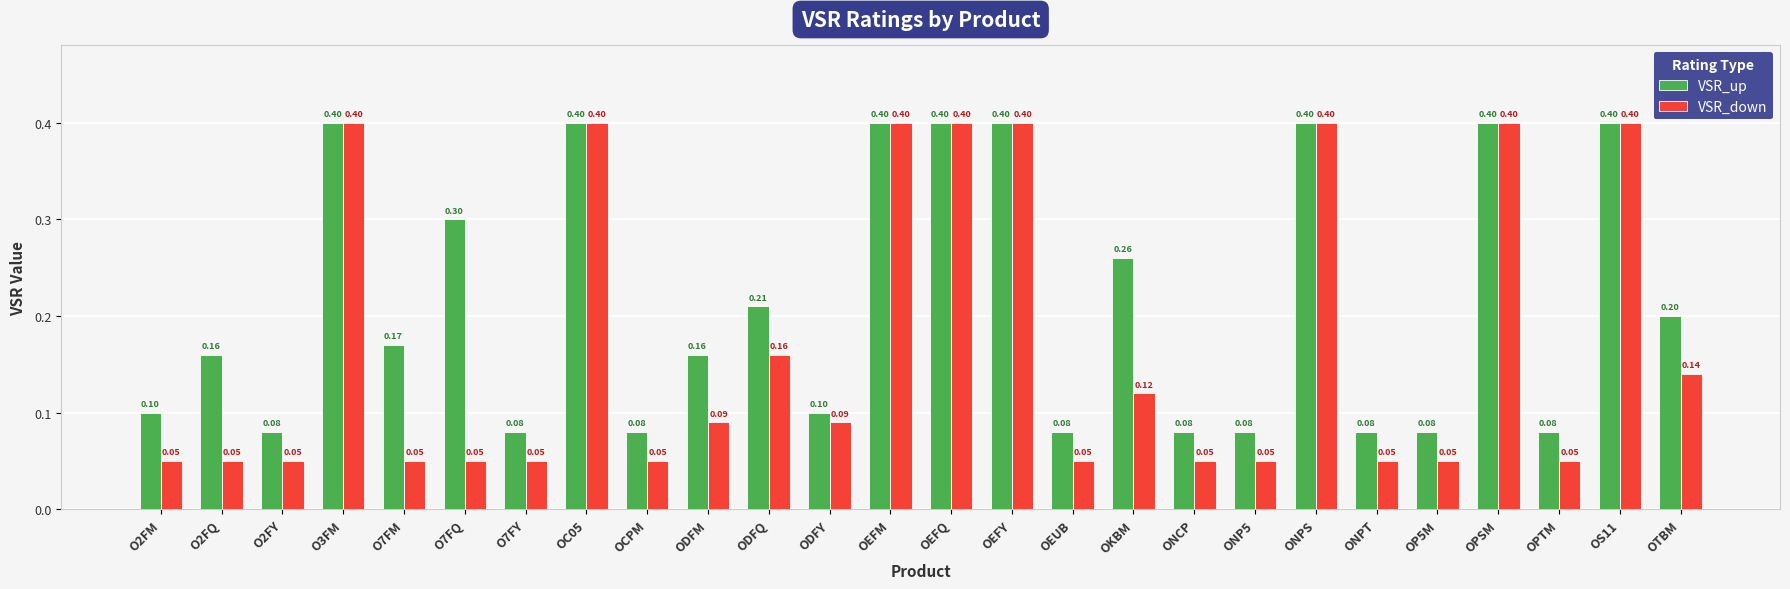

How many bars are there in total?

52